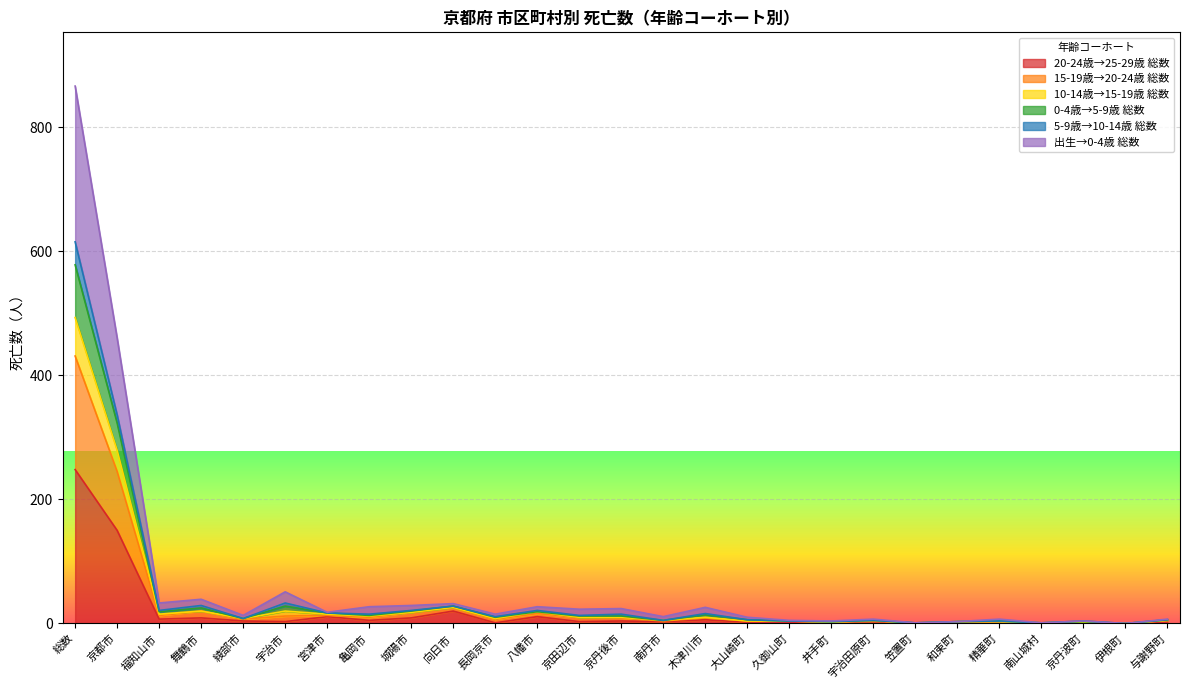

Which label corresponds to the largest value in the chart?

総数